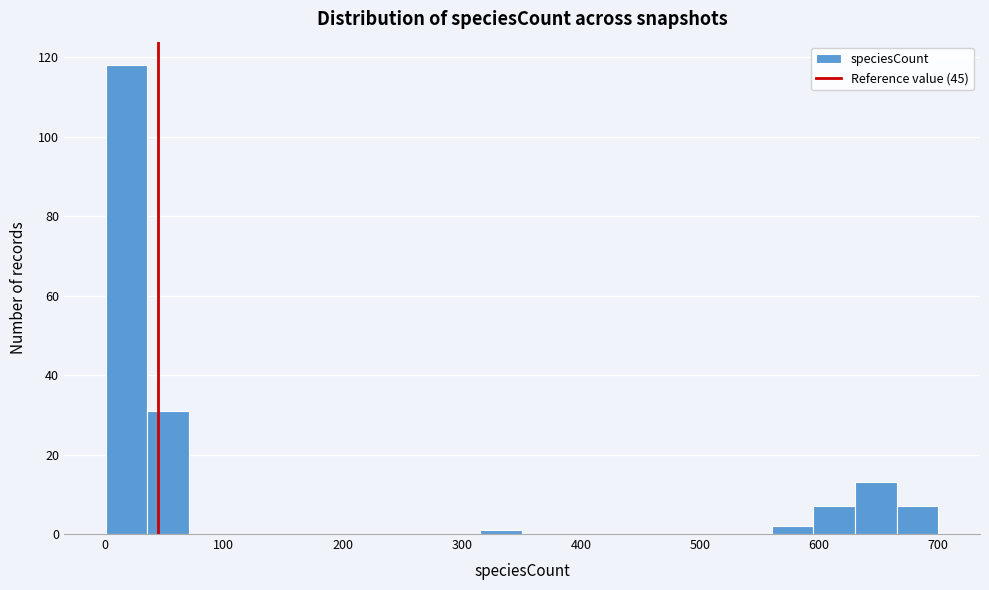

Around what value on the x-axis is the tallest bar? Give the approximate position of its centre, as read against the axis.

20